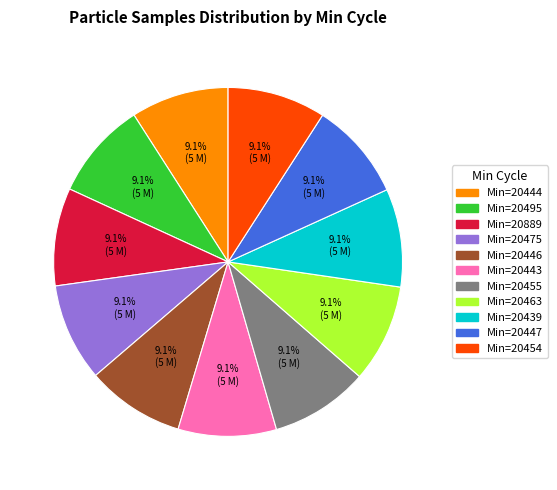

Is there a majority slice in this chart?

No